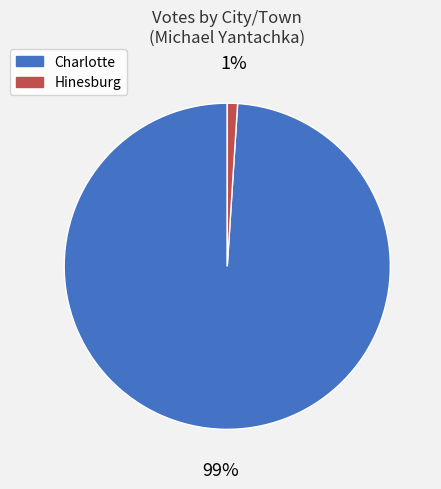

To the nearest percent, what is the difference between the largest and smallest slice percentages?

98%